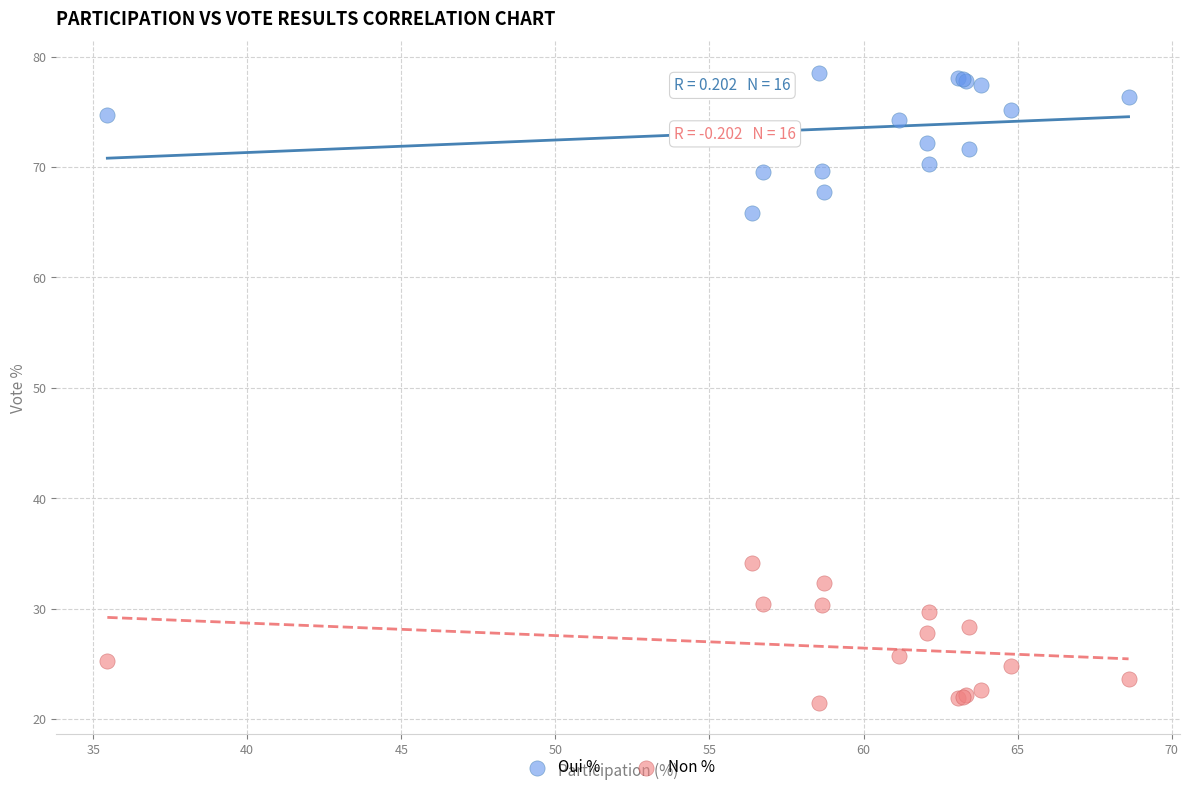

Which series contains the highest Y value?

Oui %